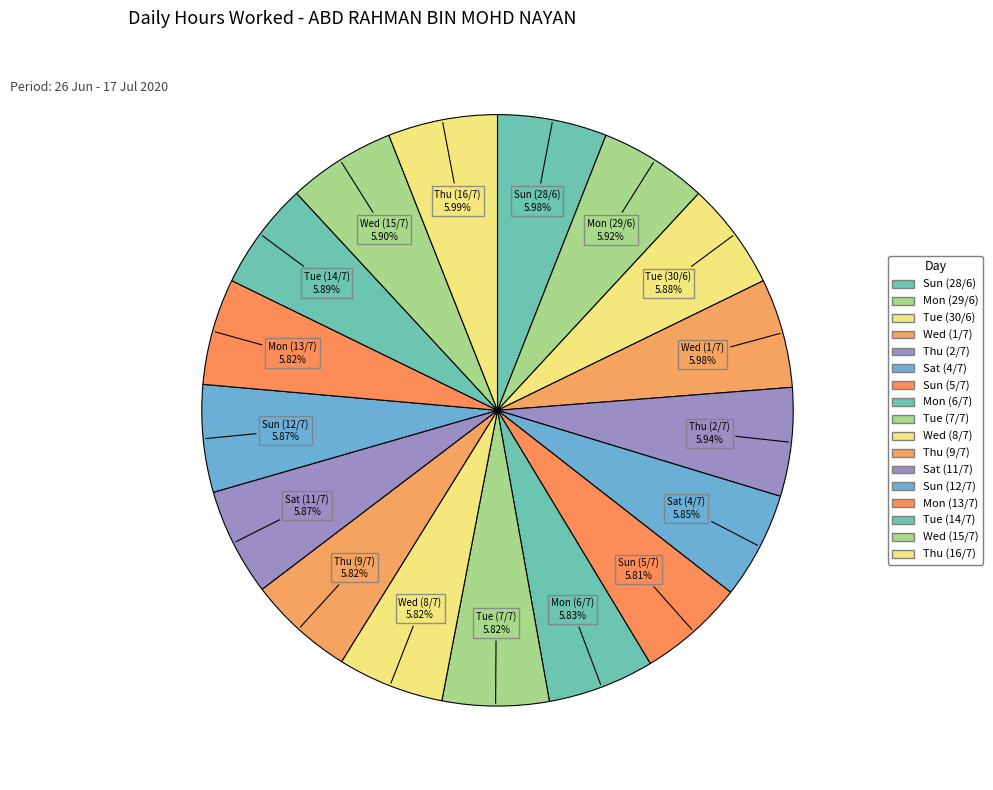

What is the ratio of the value at Tue (30/6) to the value at Thu (16/7)?

1.0